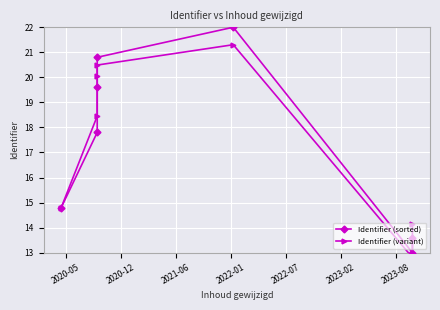

What are all the series names shown in the legend?

Identifier (sorted), Identifier (variant)